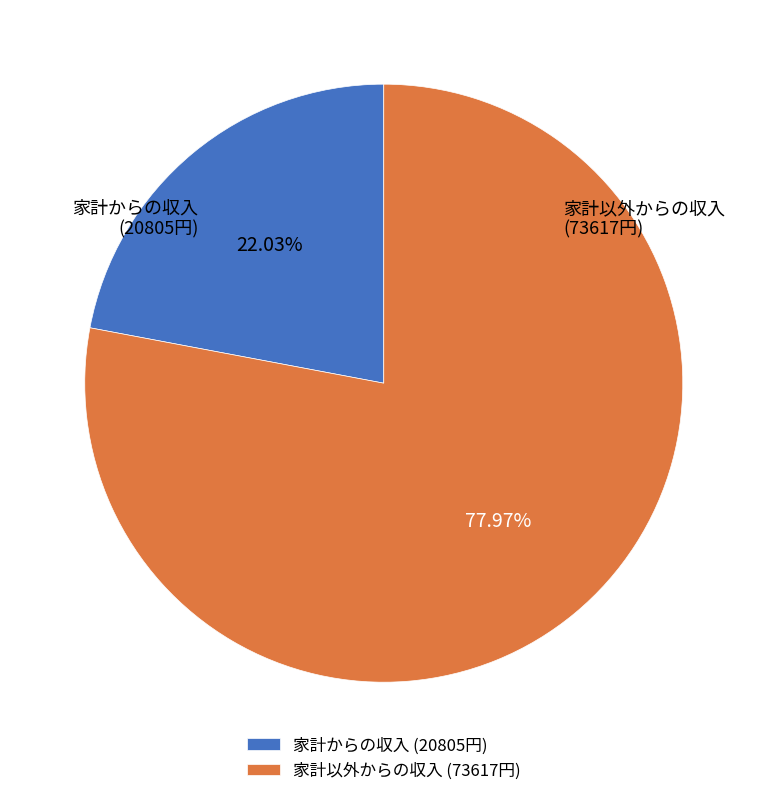

Does 家計以外からの収入 (73617円) represent more than half of the total?

Yes